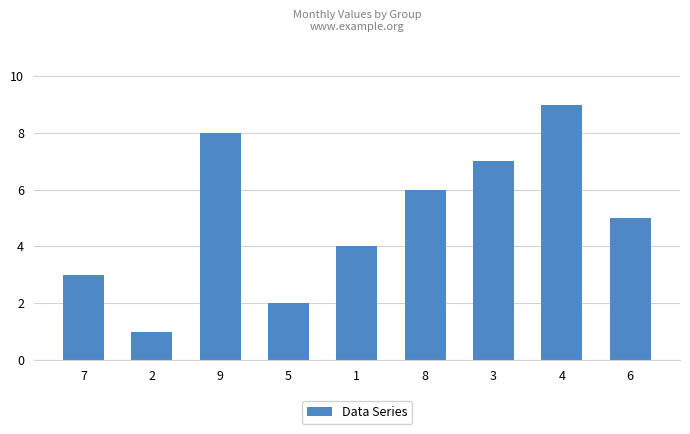

The chart shows a value of 4 at 1. True or false?

True